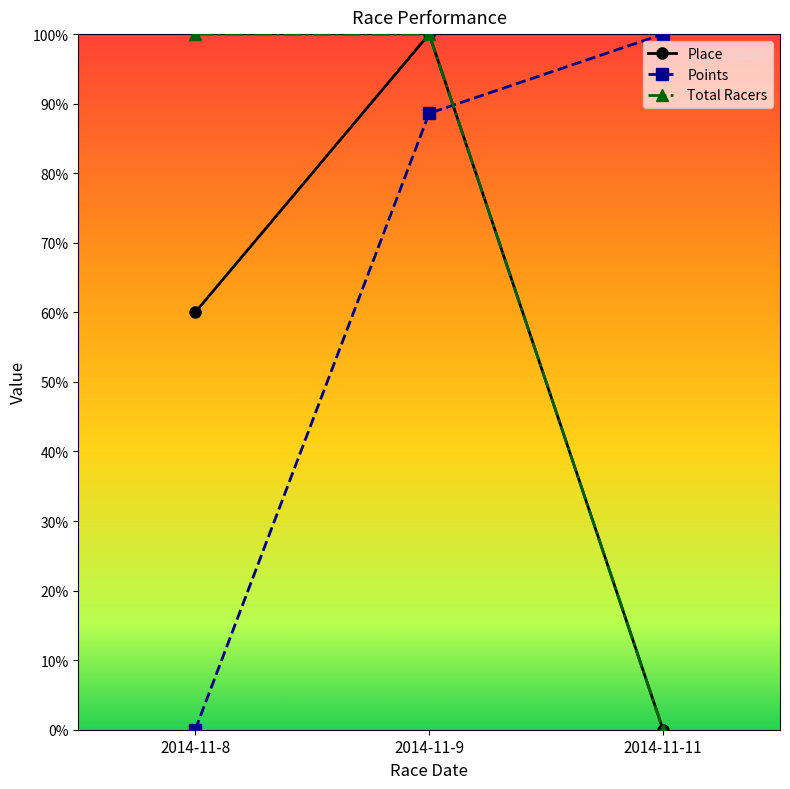

Is this an area chart (filled region under the line)?

No